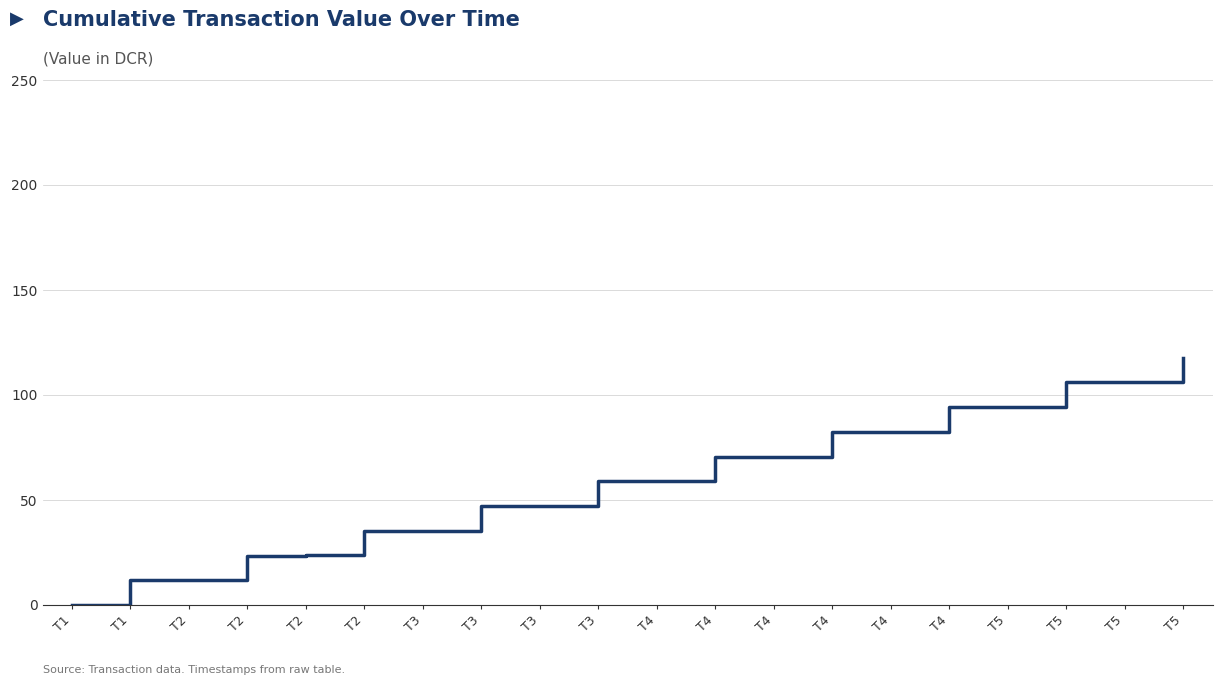

The value at T3 is 22.6. True or false?

False